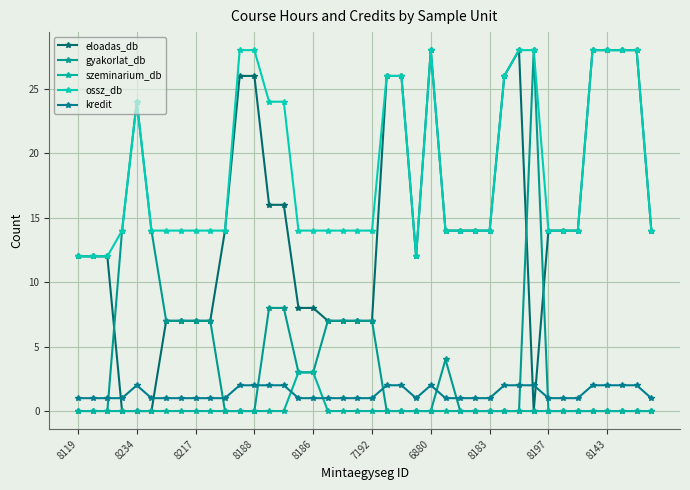

What is the difference between the maximum and minimum values in the eloadas_db series?

28